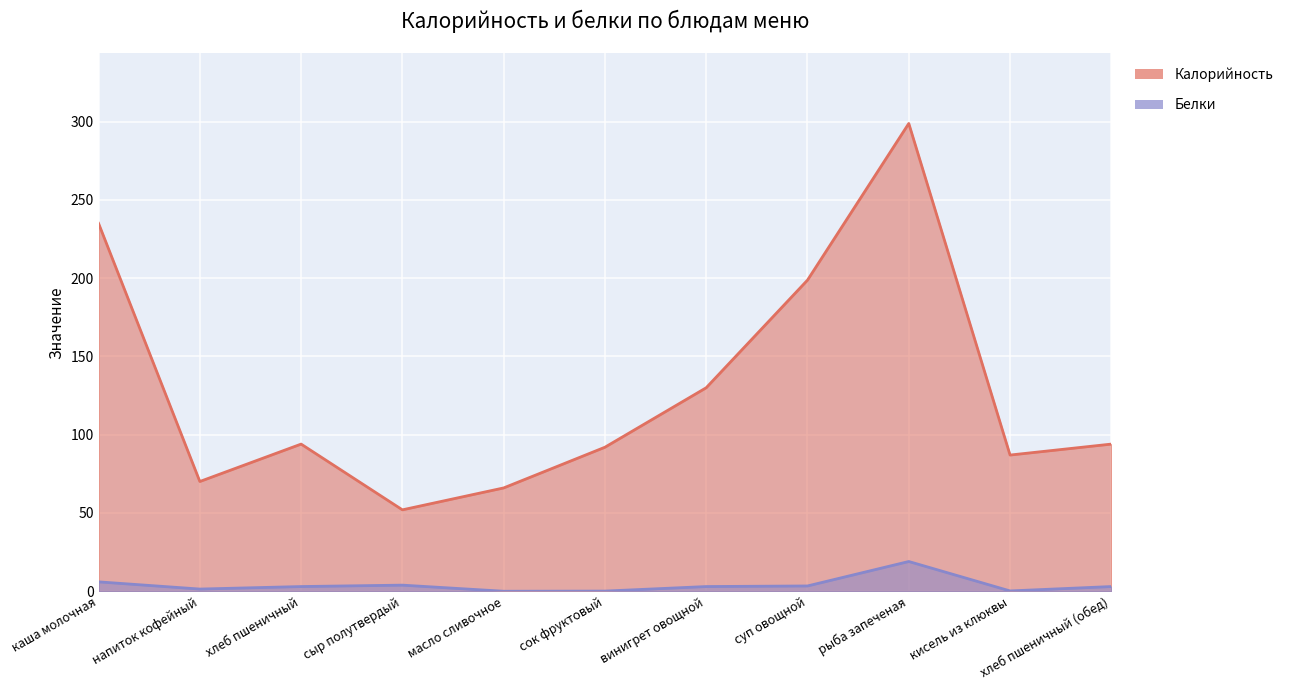

What is the maximum value for Калорийность?

298.8